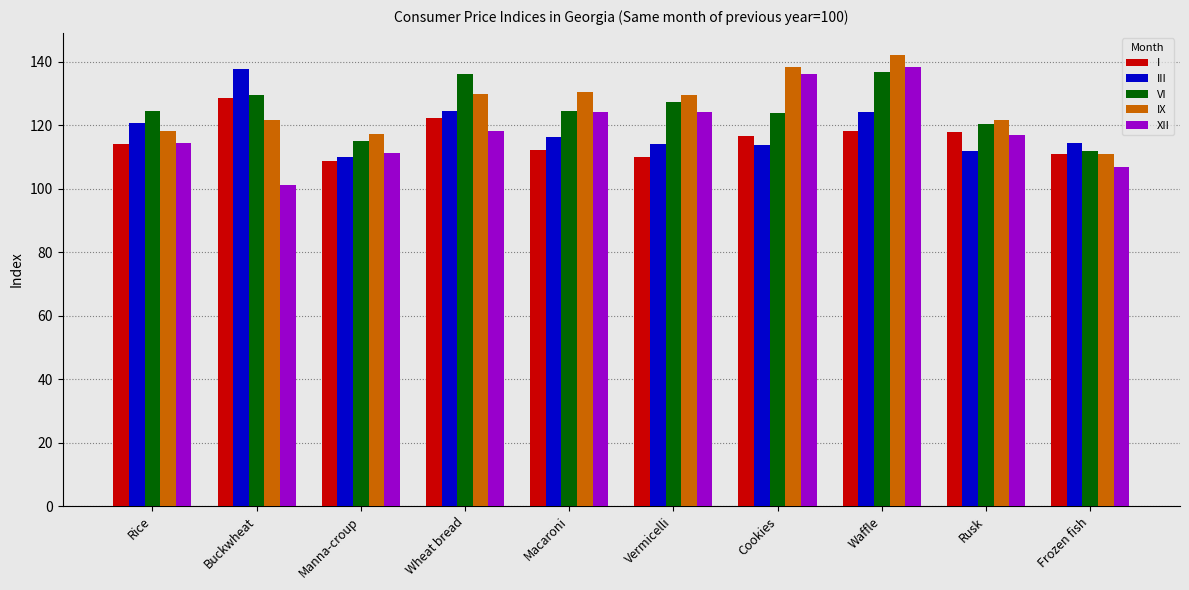

How many values in the I series are below 116?

5